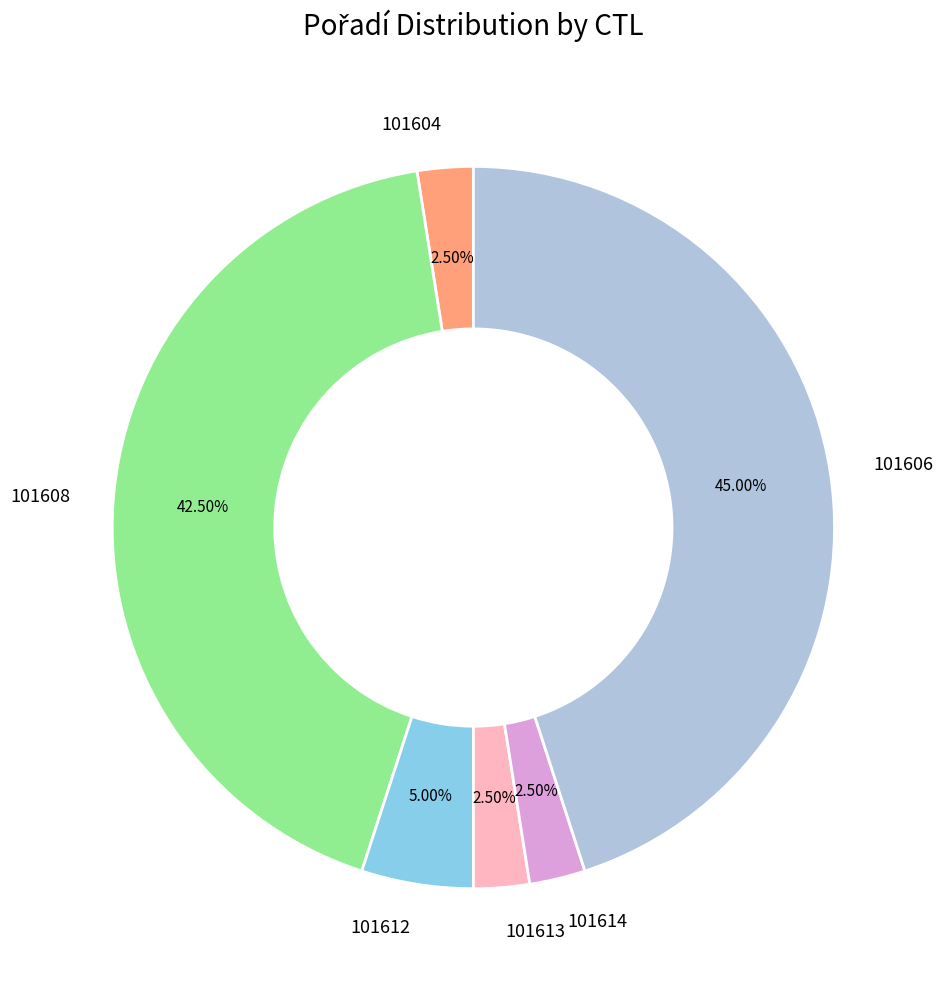

What is the total percentage of 101613 and 101604?

5.0%